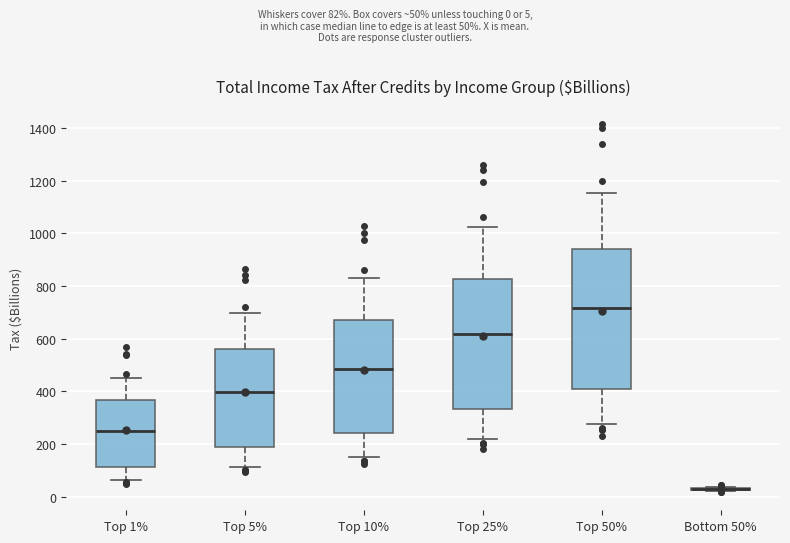

Reading left to right, read every box against the y-axis: the position of its median line, the range the box covers, and the ends of its whiskers. The values are not printed on the chart, so give them approximately, as read against the axis.

Top 1%: median 260, box 120 to 360, whiskers 60 to 460
Top 5%: median 400, box 200 to 560, whiskers 120 to 700
Top 10%: median 480, box 240 to 680, whiskers 160 to 840
Top 25%: median 620, box 340 to 820, whiskers 220 to 1020
Top 50%: median 720, box 400 to 940, whiskers 280 to 1160
Bottom 50%: box collapsed to a line at 20, whiskers 20 to 40